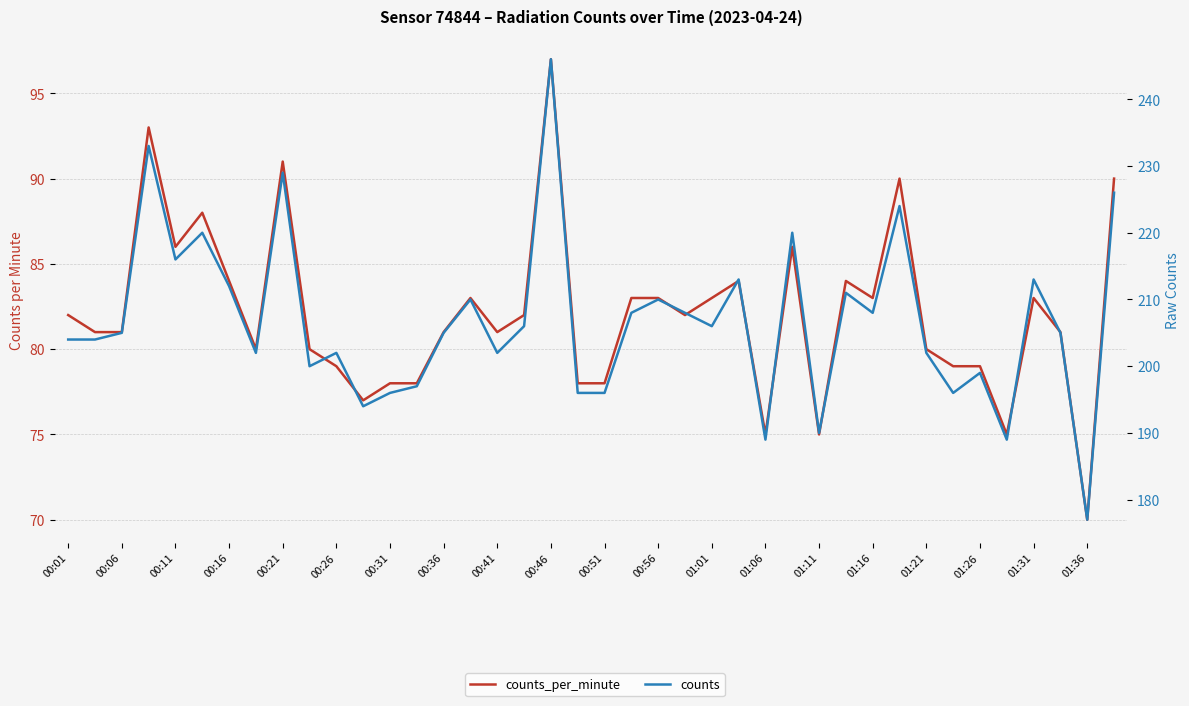

Is the value of counts at 37 greater than the value of counts_per_minute at 21?

Yes